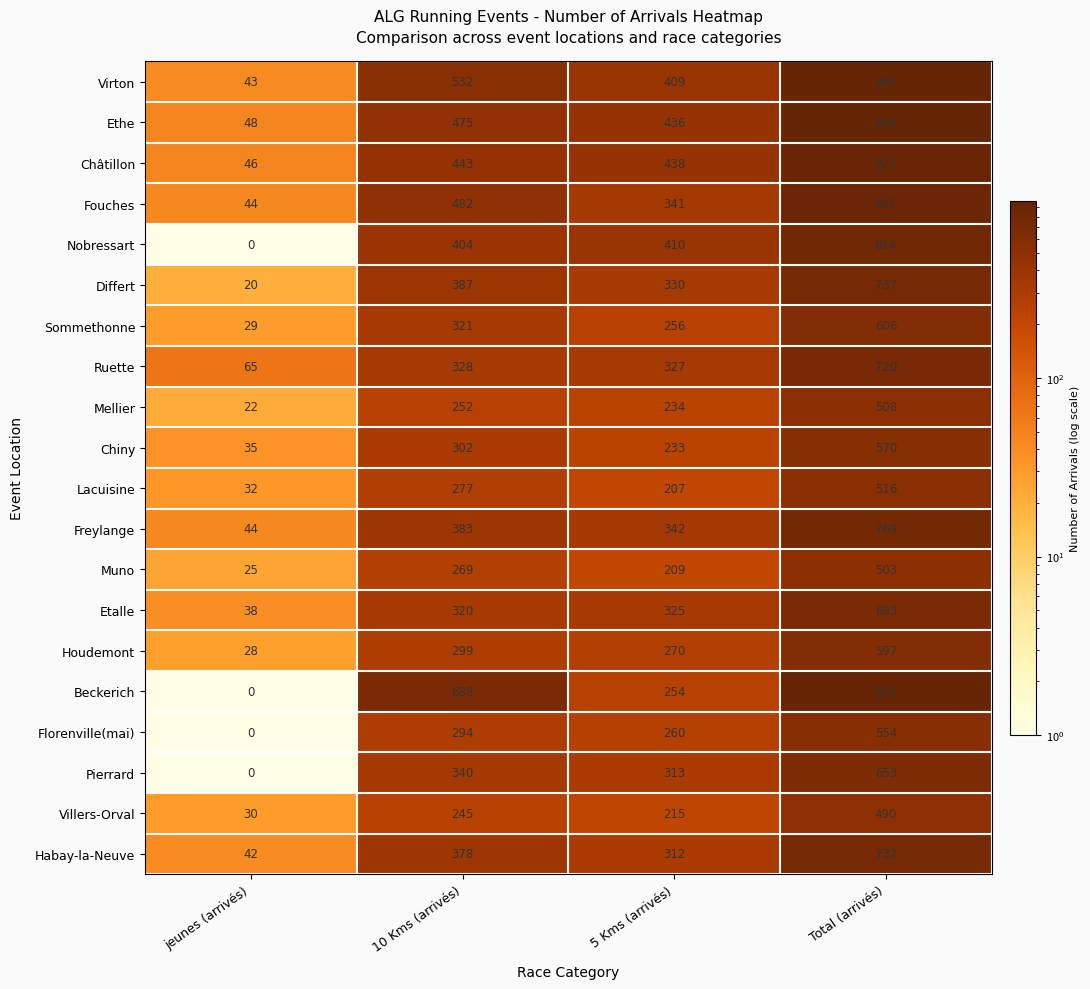

The value of Châtillon at Total (arrivés) is 927. True or false?

True